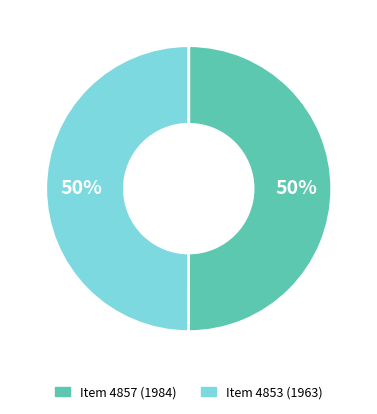

To the nearest percent, what is the average slice percentage?

50%